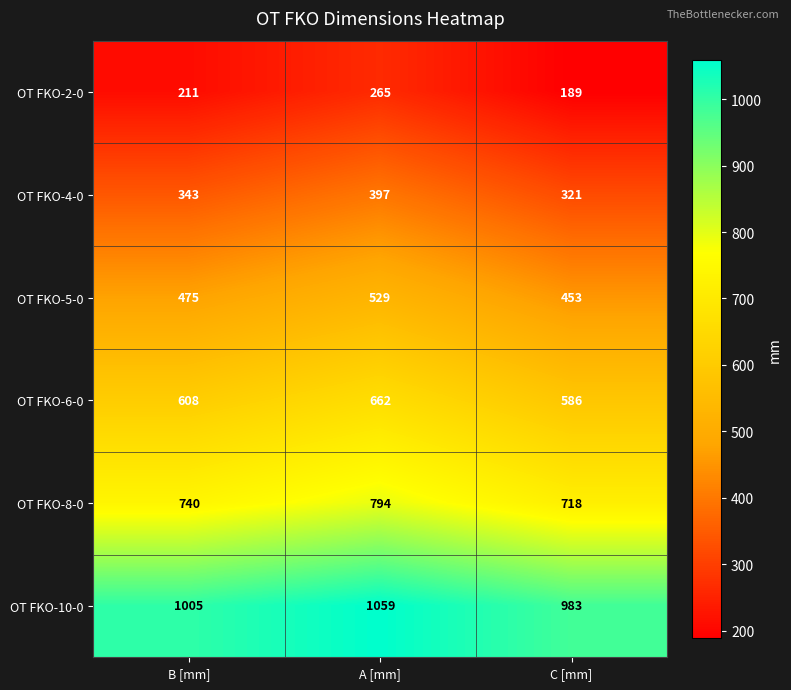

Reading left to right, extract all data points from this chart.

OT FKO-2-0: 211	265	189
OT FKO-4-0: 343	397	321
OT FKO-5-0: 475	529	453
OT FKO-6-0: 608	662	586
OT FKO-8-0: 740	794	718
OT FKO-10-0: 1005	1059	983